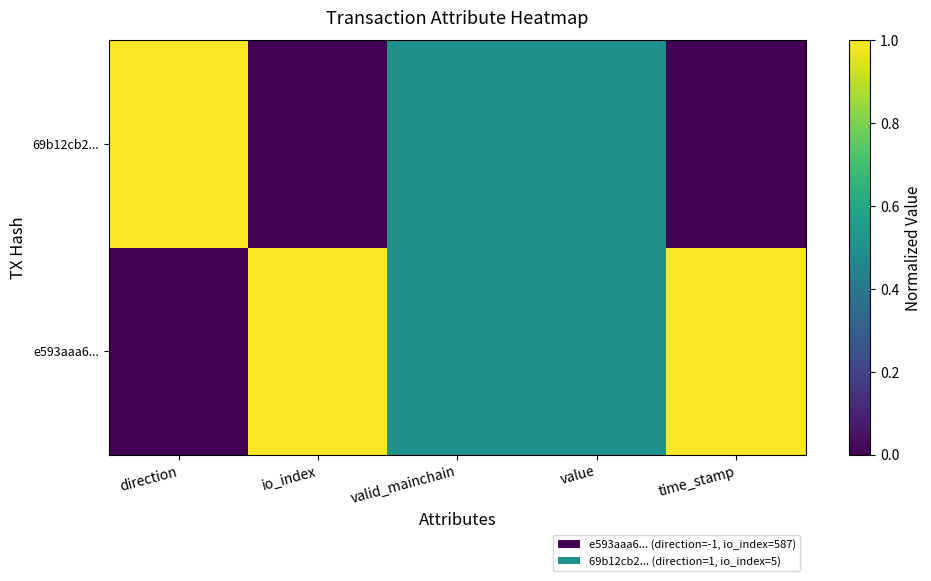

Reading right to left, extract all data points from this chart.

e593aaa6...: time_stamp=1.0	value=0.5	valid_mainchain=0.5	io_index=1.0	direction=0.0
69b12cb2...: time_stamp=0.0	value=0.5	valid_mainchain=0.5	io_index=0.0	direction=1.0